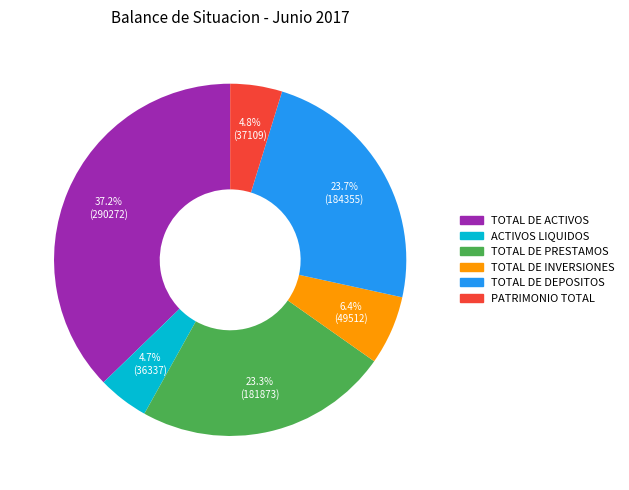

What portion of the pie excludes TOTAL DE DEPOSITOS?

76.3%